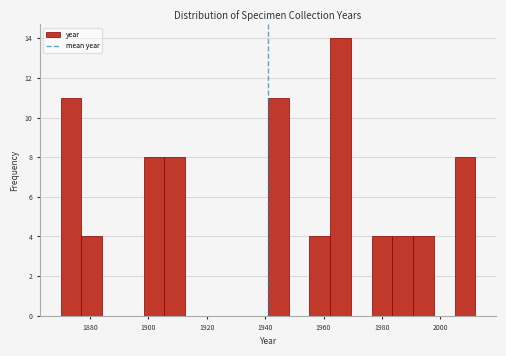

Read against the x-axis, roughly where is the centre of the tallest bar?

1966